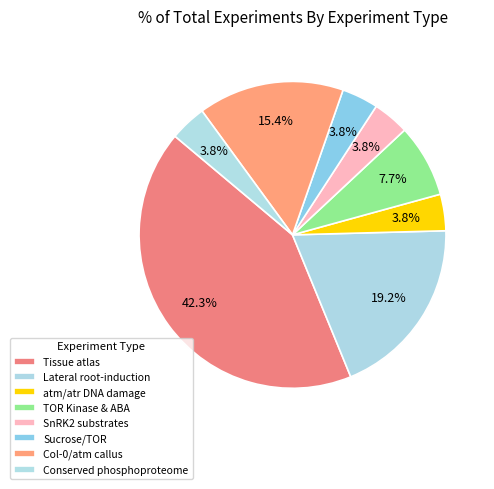

Which slice is the smallest?

atm and atr DNA damage response